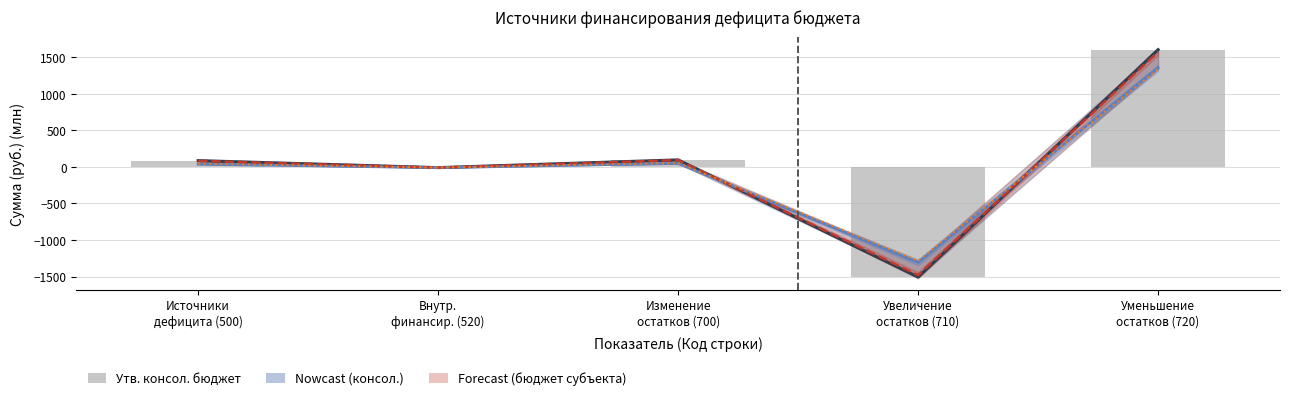

At which label is Исполн. бюджет субъекта (линия) closest to 26?

Источники
дефицита (500)